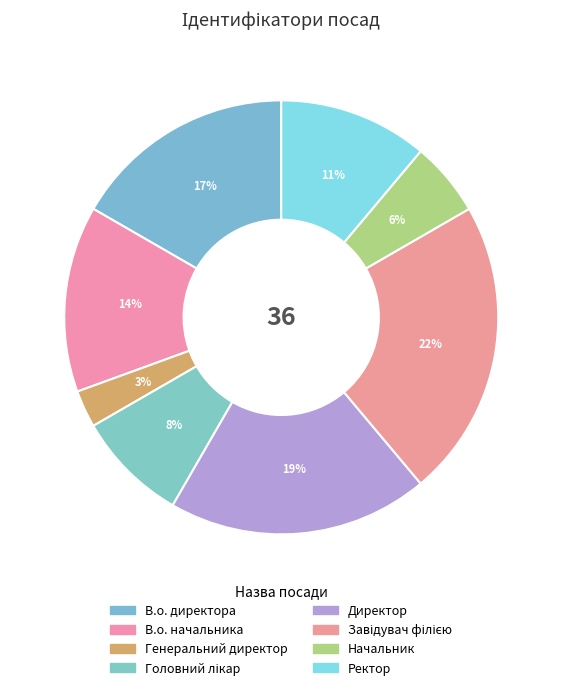

Count the number of slices in the pie.

8